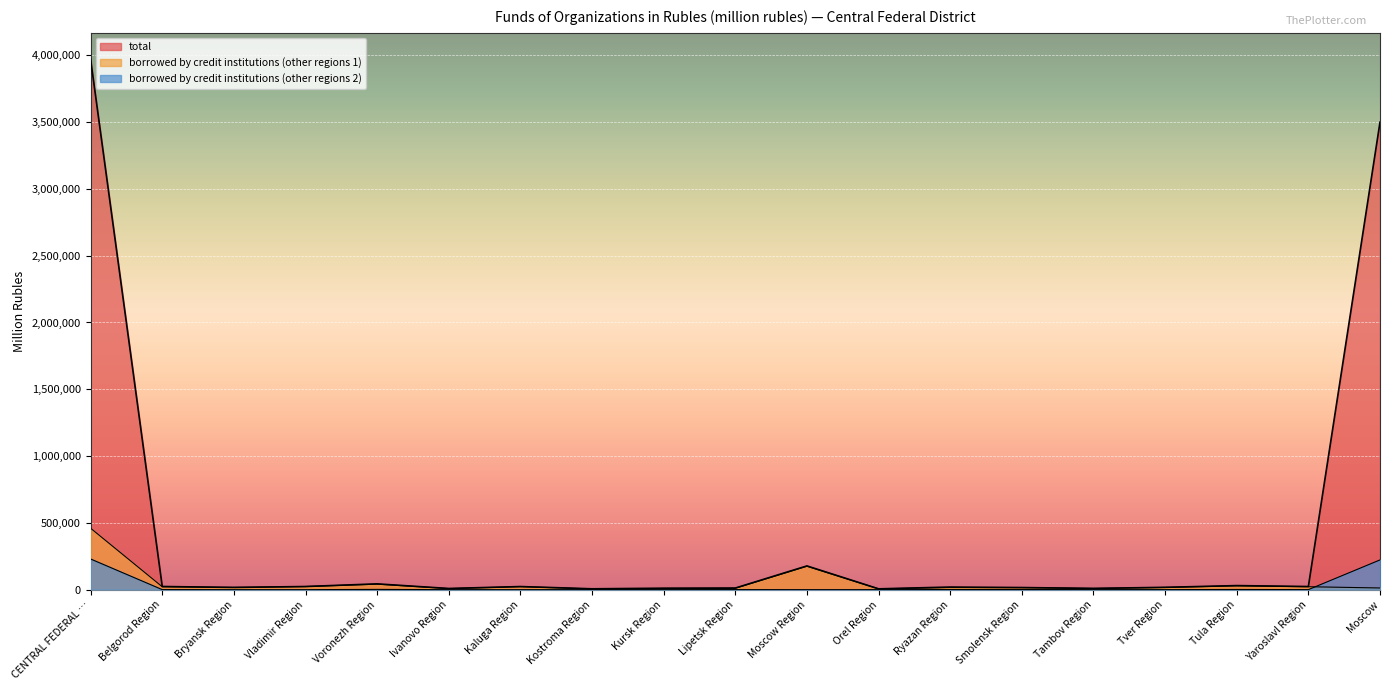

Is the value of borrowed by credit institutions (other regions 2) at Moscow greater than the value of borrowed by credit institutions (other regions 1) at Voronezh Region?

Yes